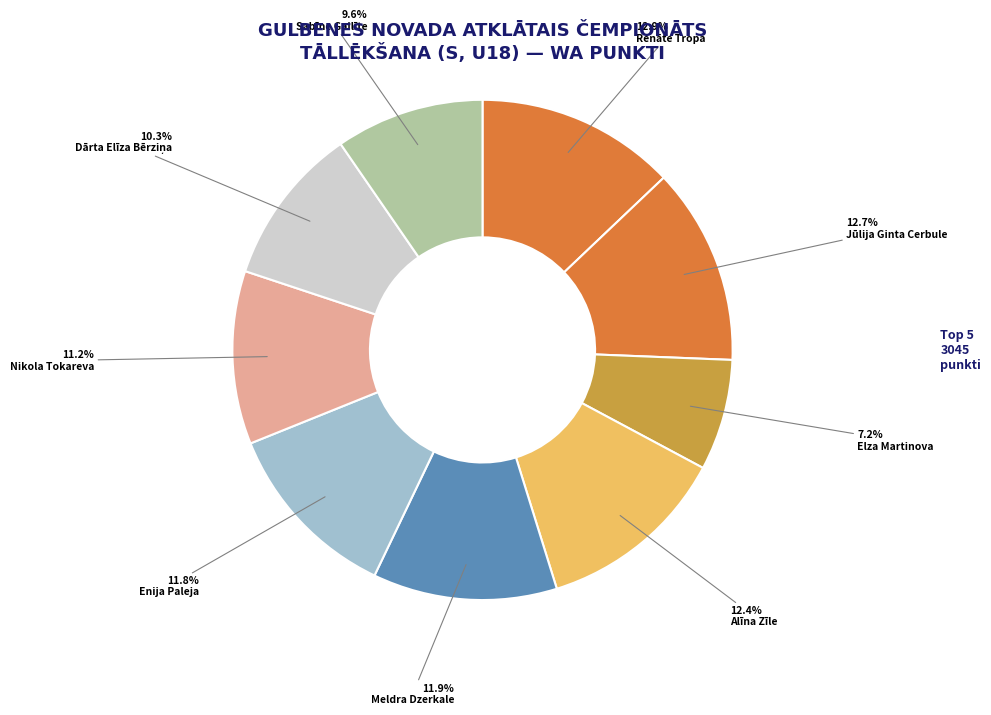

Is there a majority slice in this chart?

No